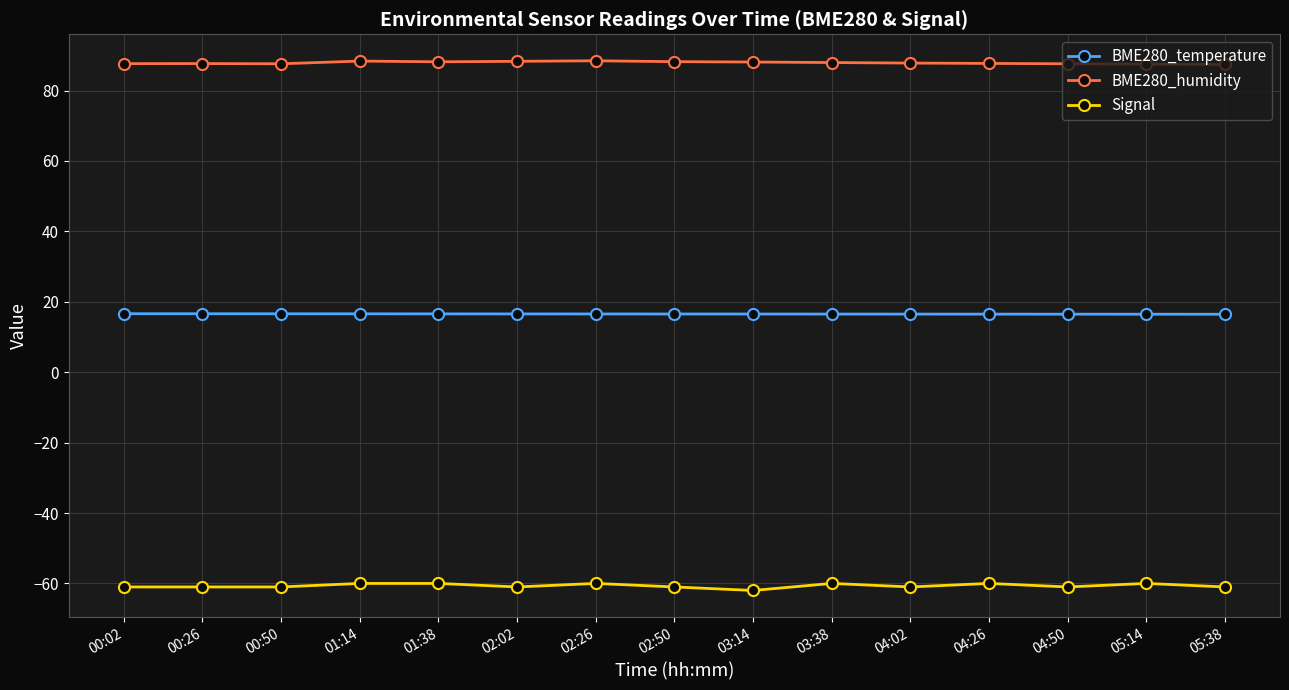

The value of Signal at 00:26 is -87.8. True or false?

False